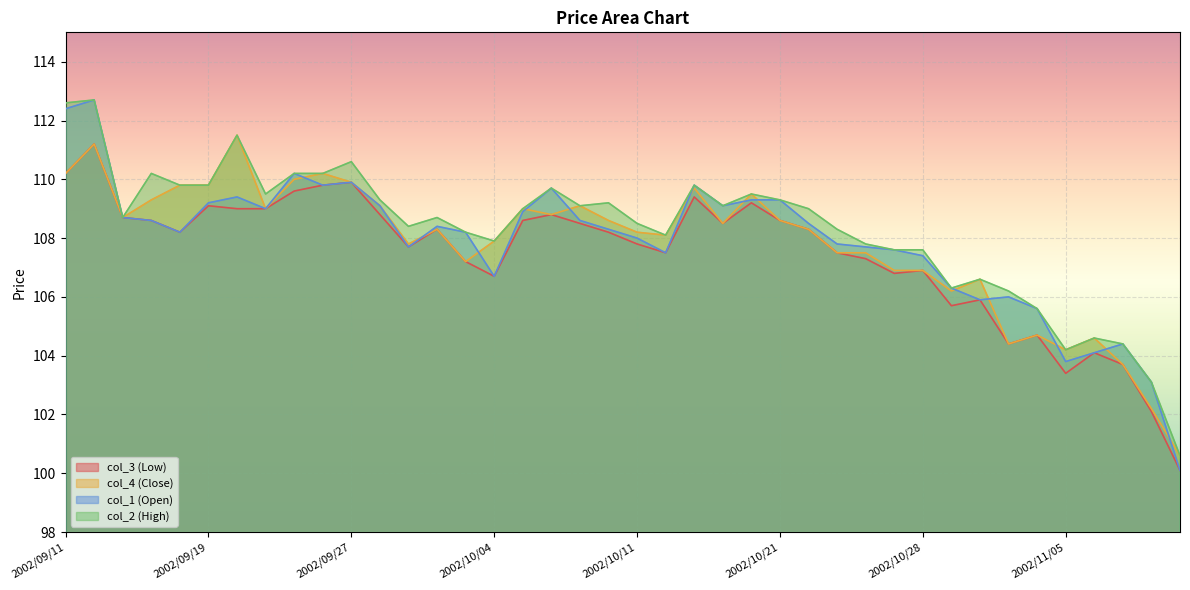

Which series has the largest total across all categories?

col_2 (High)